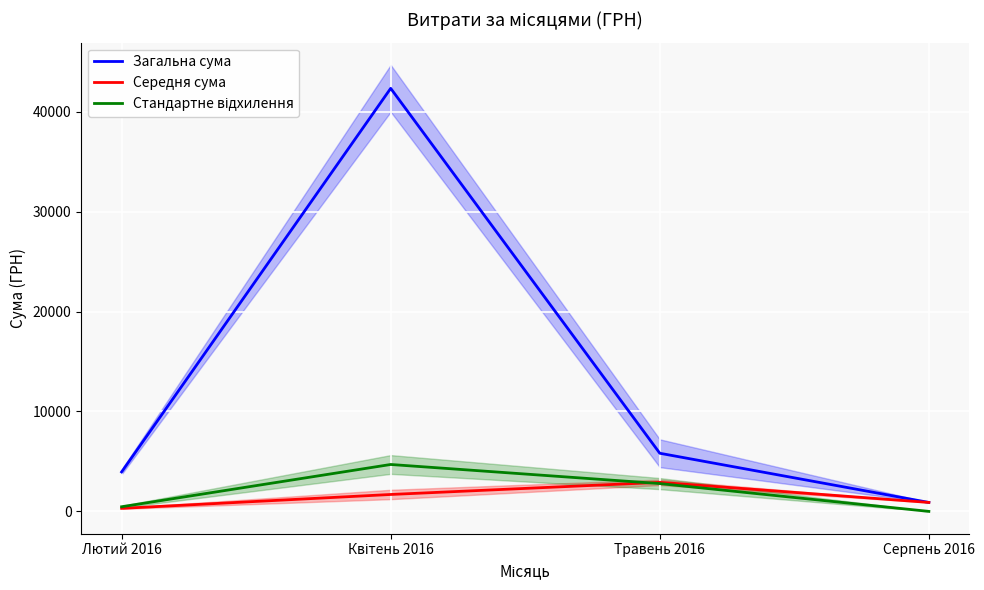

True or false: Загальна сума and Середня сума cross at least once.

False